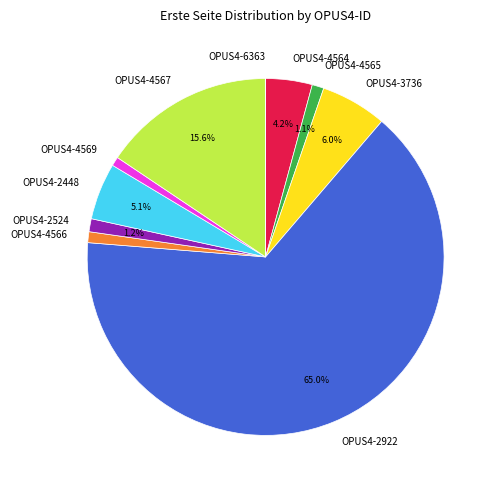

Is OPUS4-2448 the majority of the pie?

No